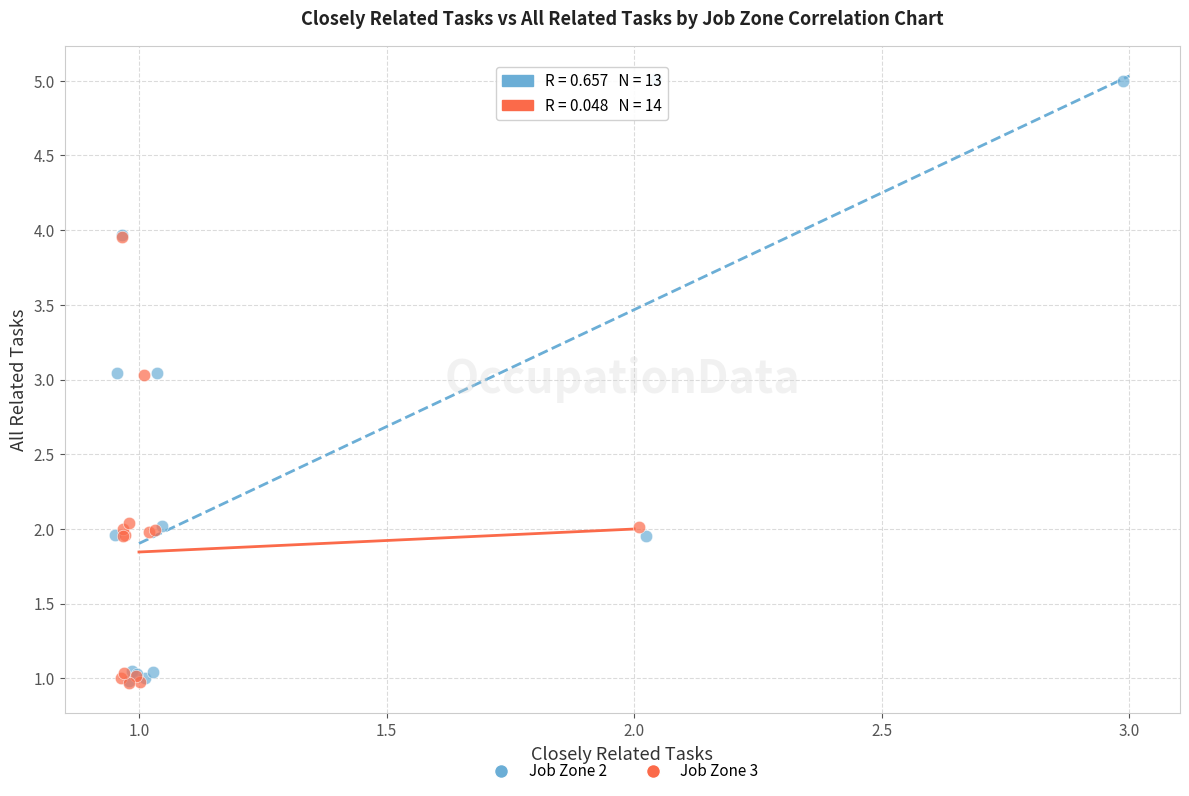

Which series has the widest spread of Y values?

Job Zone 2